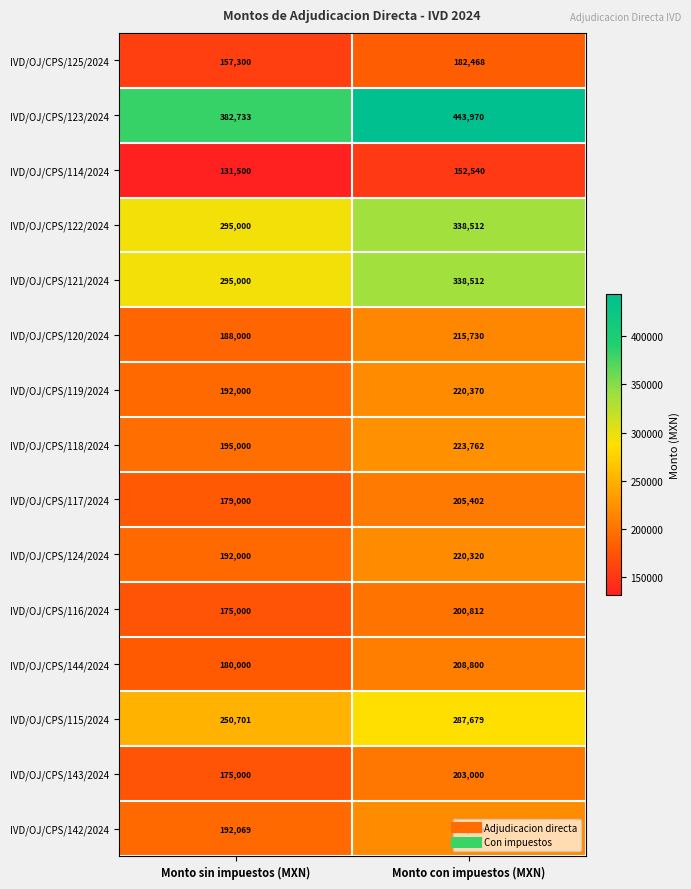

Which series has the largest total across all categories?

IVD/OJ/CPS/123/2024